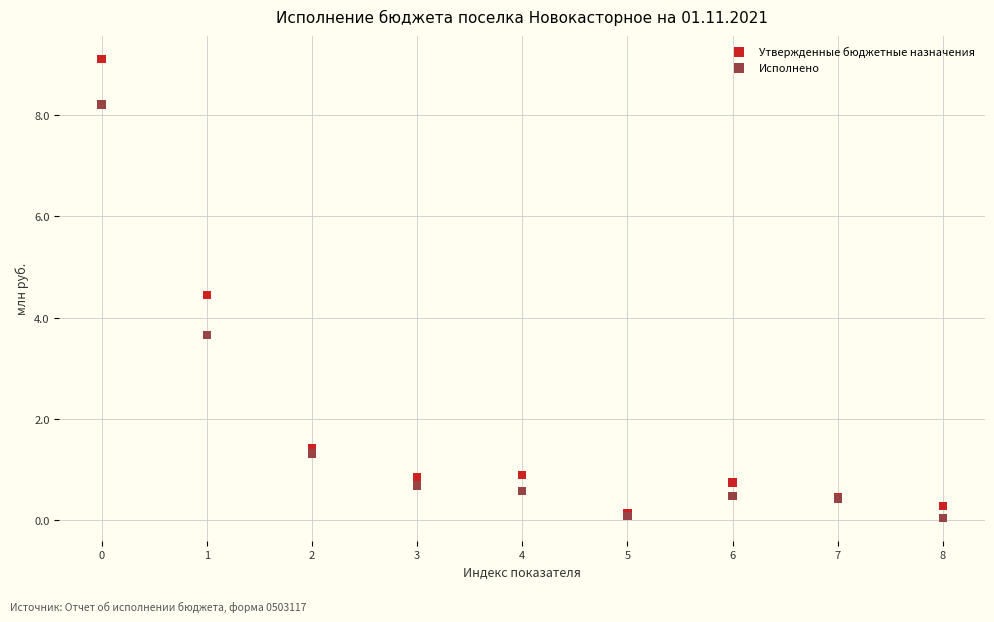

In the Исполнено series, what Y value is closest to 4?

3.7